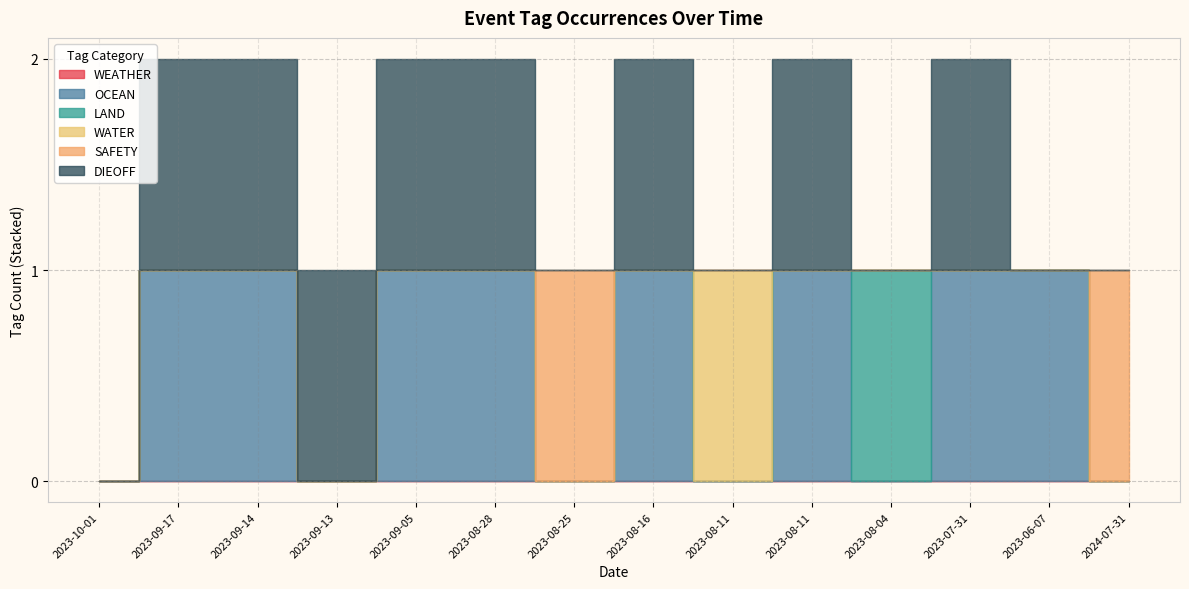

What is the spread (max minus min) of values at 2023-08-28?

1